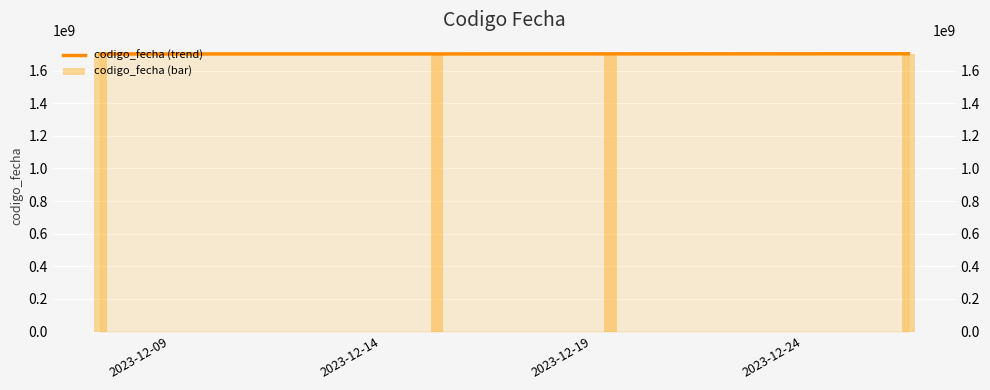

At which label does codigo_fecha (trend) first exceed 1703062314?

2023-12-24